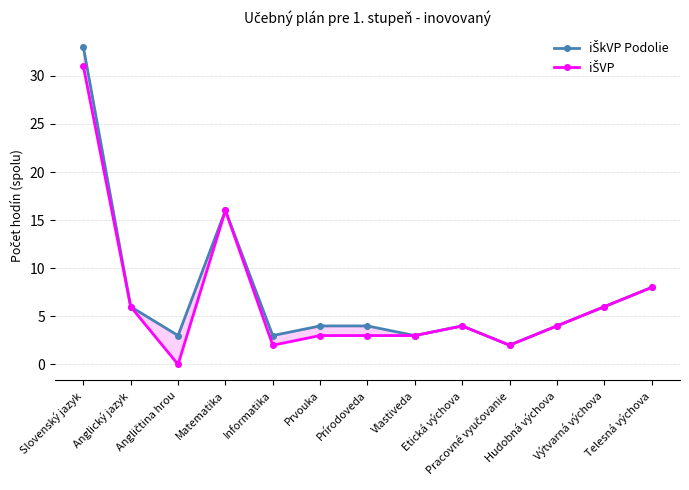

How many values in the iŠVP series exceed 4?

5